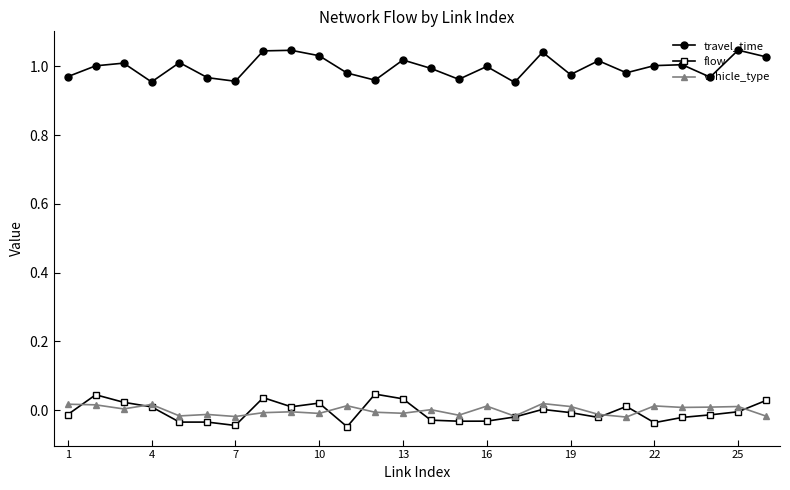

How many lines are shown in the chart?

3